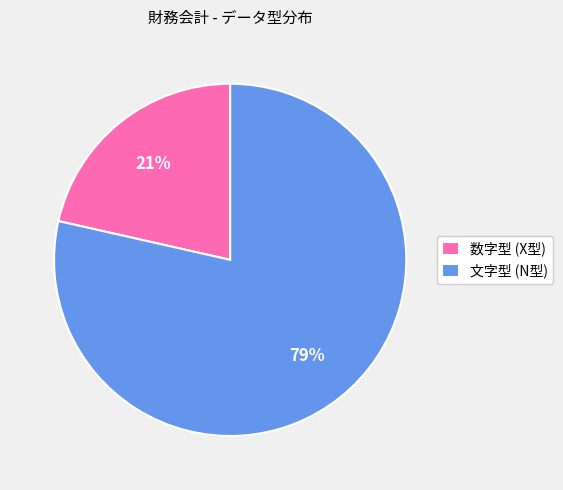

Count the number of slices in the pie.

2